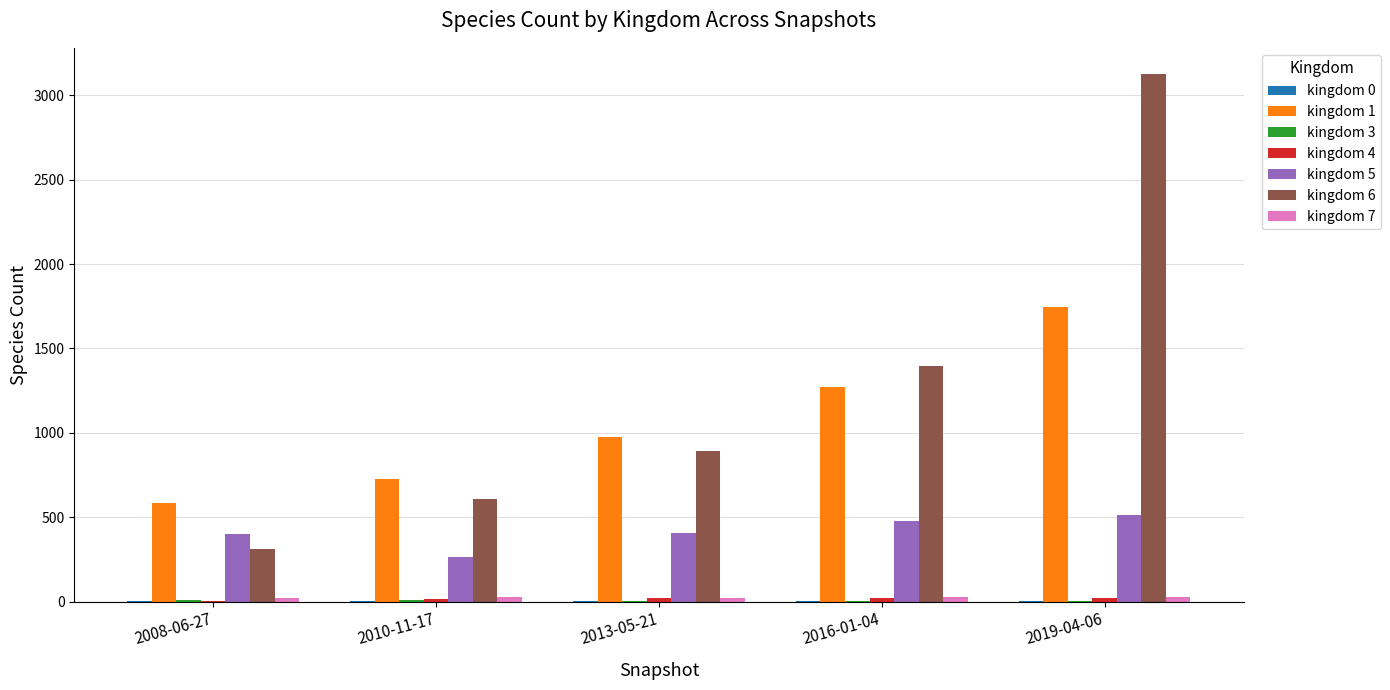

Which category has the highest value across all series?

2019-04-06